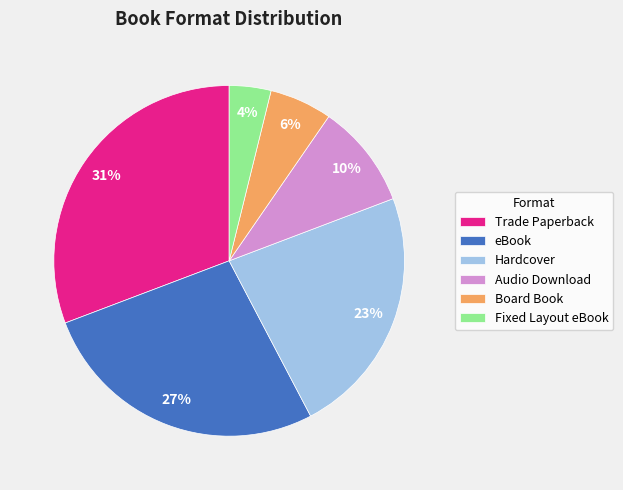

Count the number of slices in the pie.

6